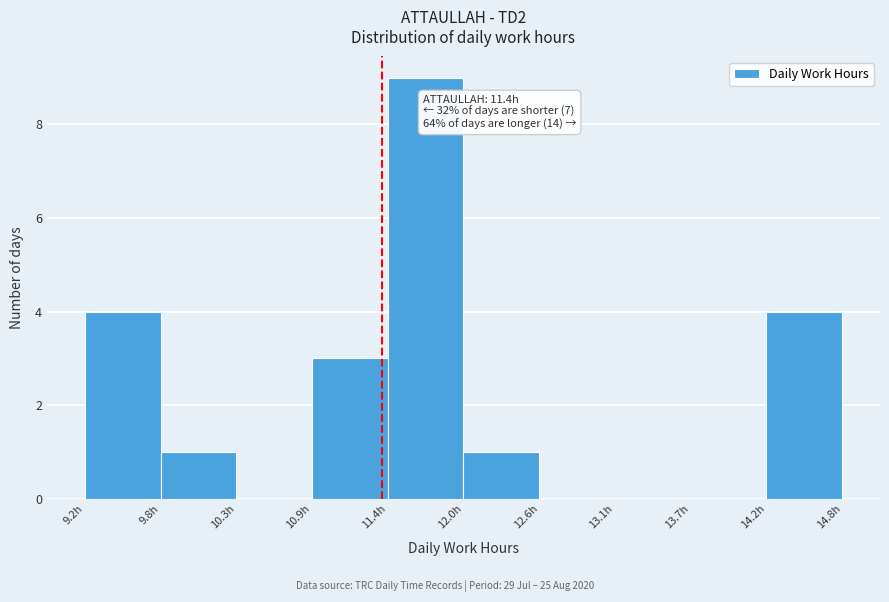

Which range on the x-axis has the tallest bar?

11.44 to 12.00